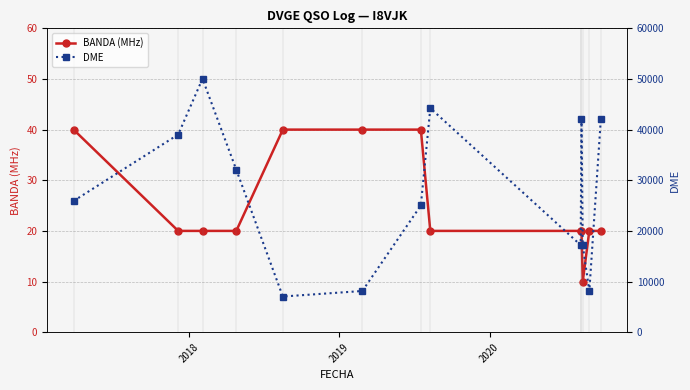

At how many categories does at least one series exceed 560?

13